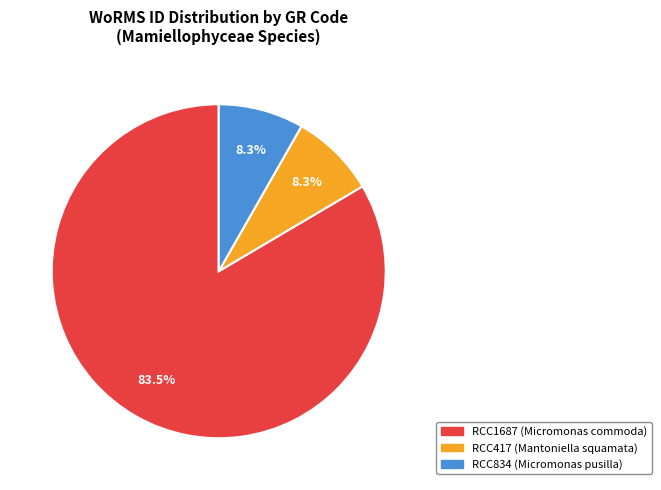

How many segments does this pie chart have?

3